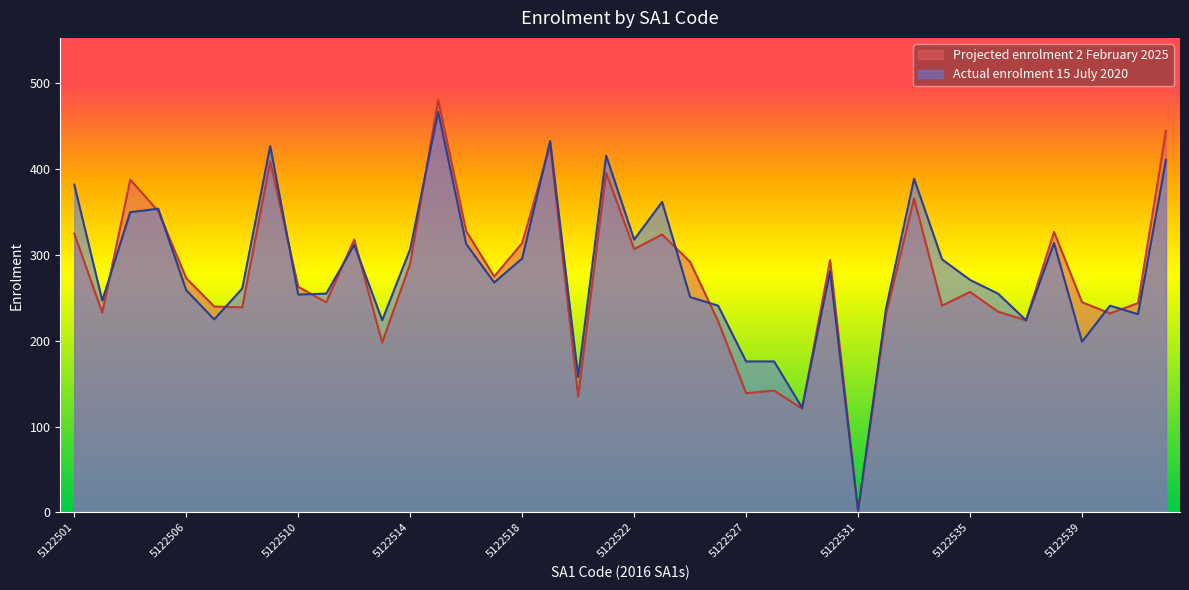

At which label does Projected enrolment 2 February 2025 first exceed 273?

5122501